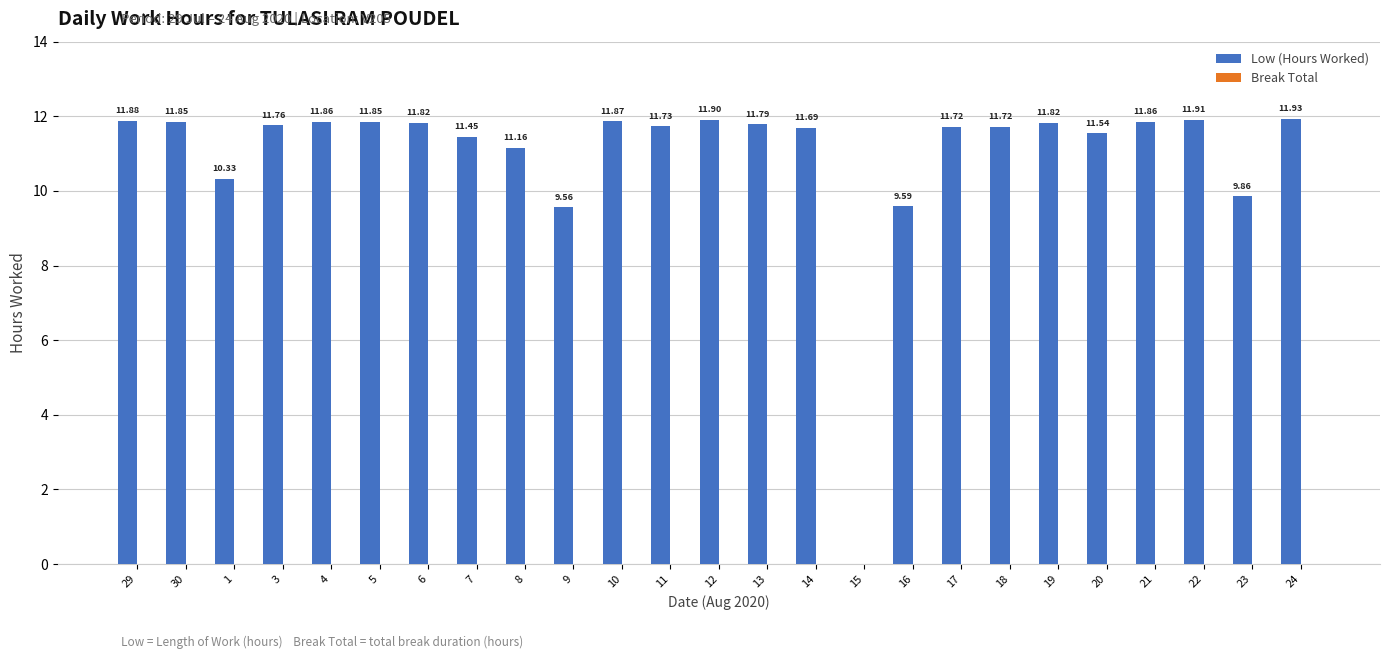

Which has a higher value, 14 or 5?

5